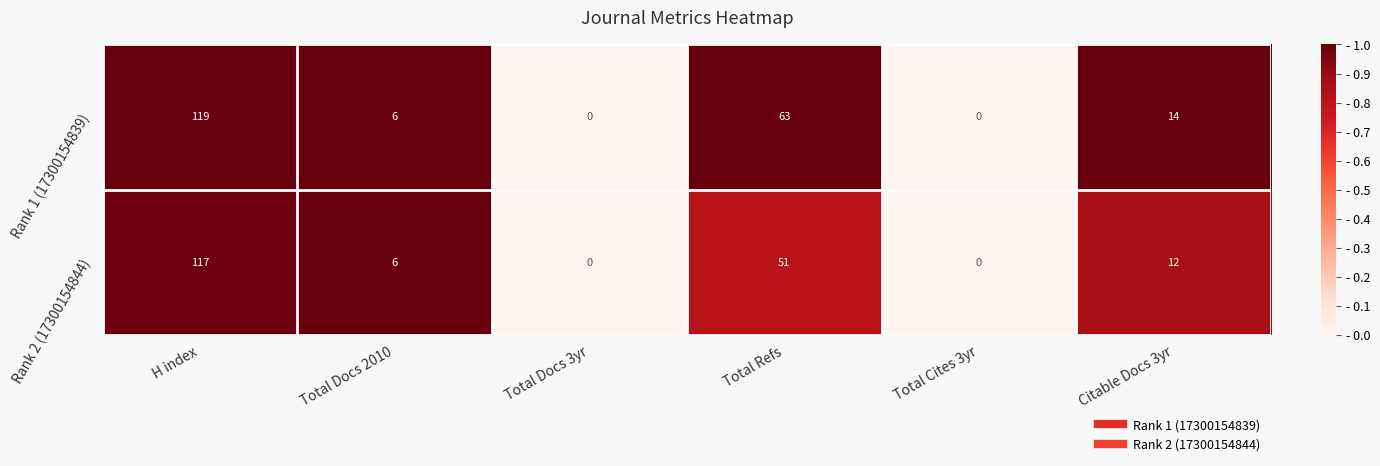

The Rank 1 (17300154839) series shows 6 at Total Docs 2010. True or false?

True